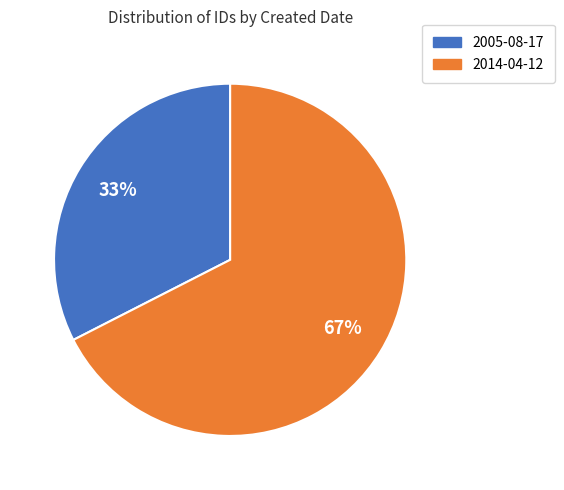

Is it true that 2005-08-17 is 40% of the pie?

False